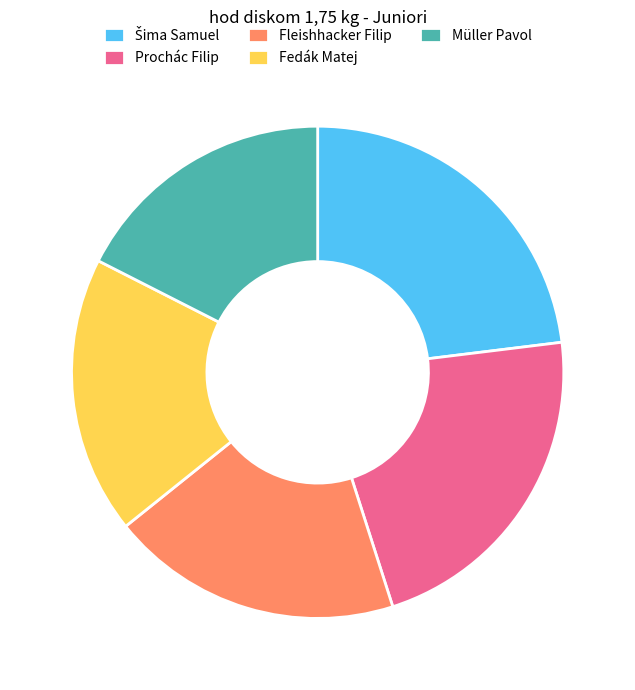

Is it true that Fleishhacker Filip is 19% of the pie?

True